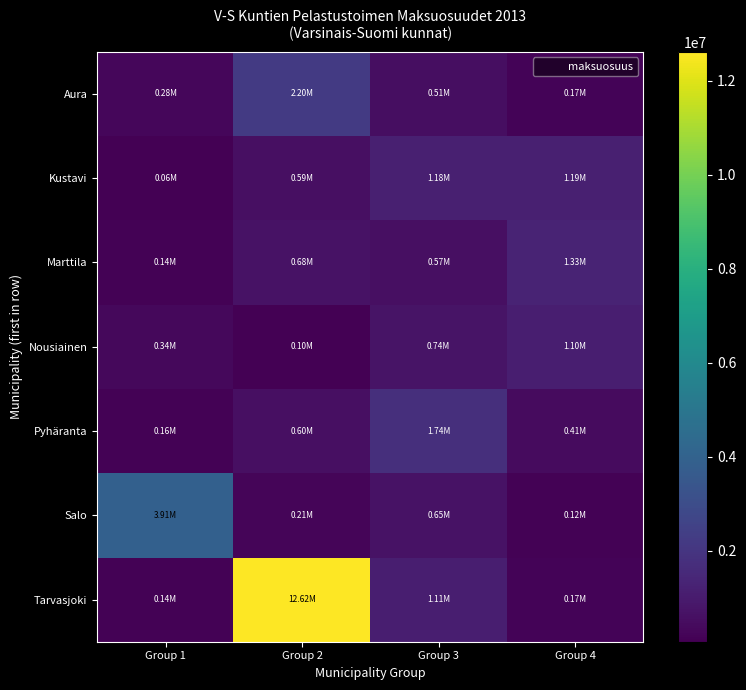

Between Group 2 and Group 4, which series saw the biggest shift?

Tarvasjoki